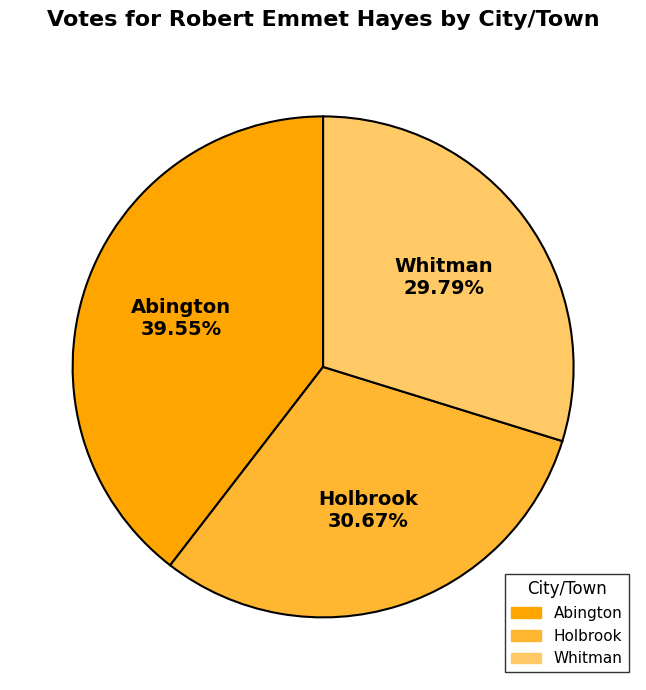

To the nearest percent, what is the difference between the Holbrook and Abington slice percentages?

9%